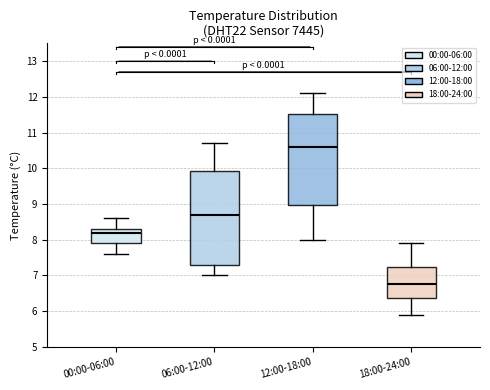

Which box has the lowest median line?

18:00-24:00